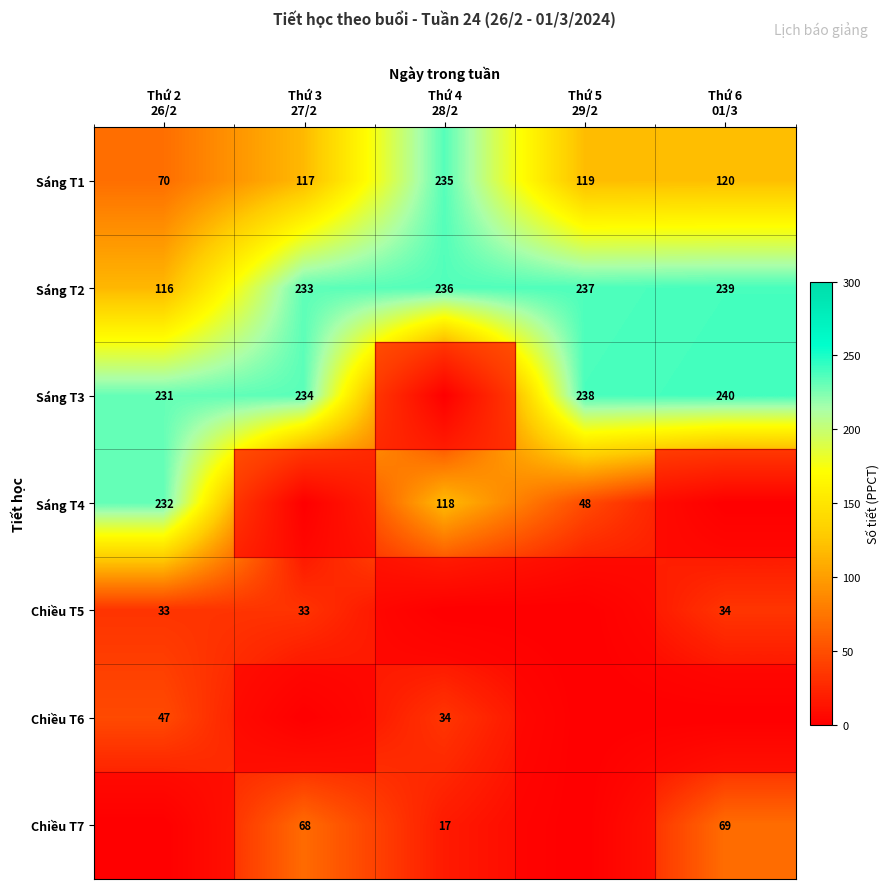

What is the average value of the Sáng T1 series?

132